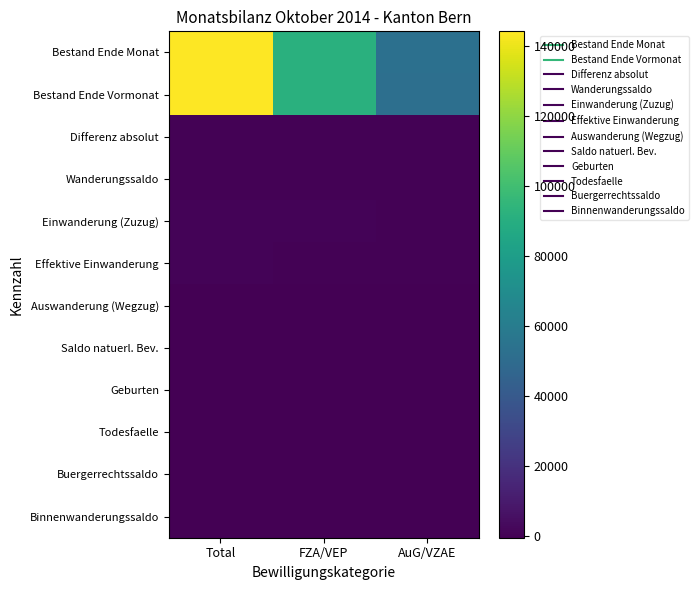

At Total, list the series in order from largest to smallest.

Bestand Ende Monat, Bestand Ende Vormonat, Einwanderung (Zuzug), Effektive Einwanderung, Wanderungssaldo, Differenz absolut, Geburten, Saldo natuerl. Bev., Todesfaelle, Binnenwanderungssaldo, Buergerrechtssaldo, Auswanderung (Wegzug)